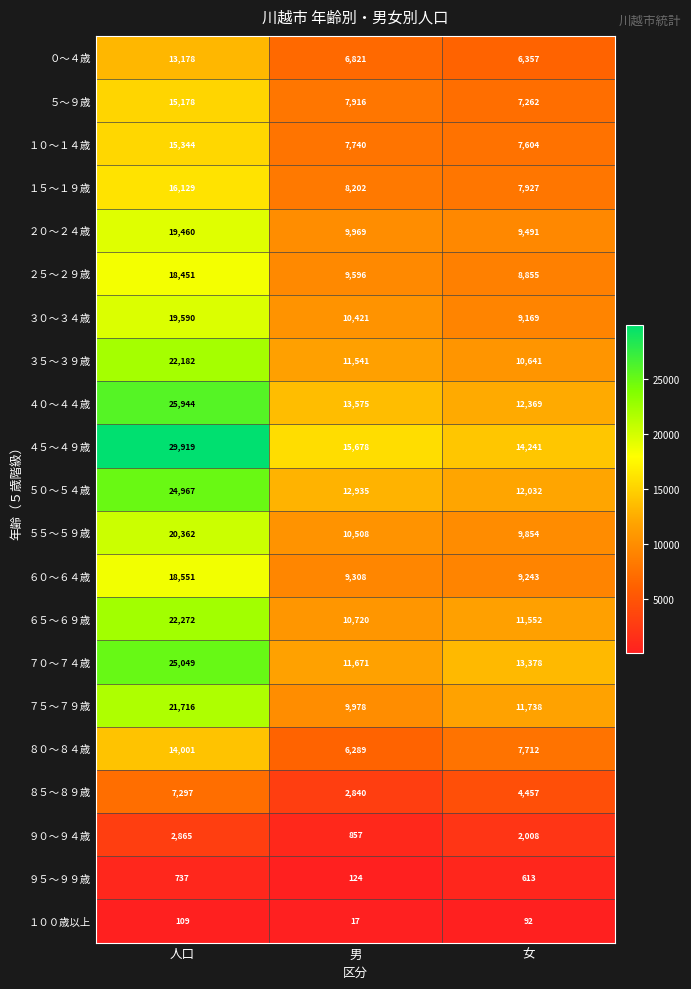

Which series changed the most between 人口 and 男?

４５～４９歳